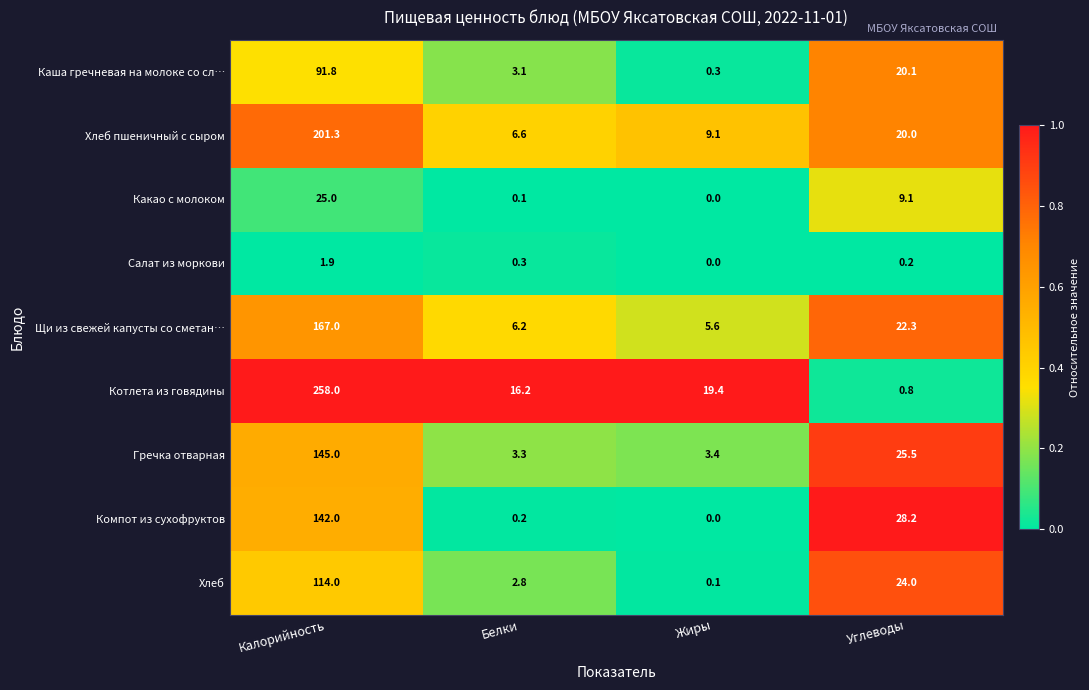

Between Калорийность and Белки, which series saw the biggest shift?

Котлета из говядины